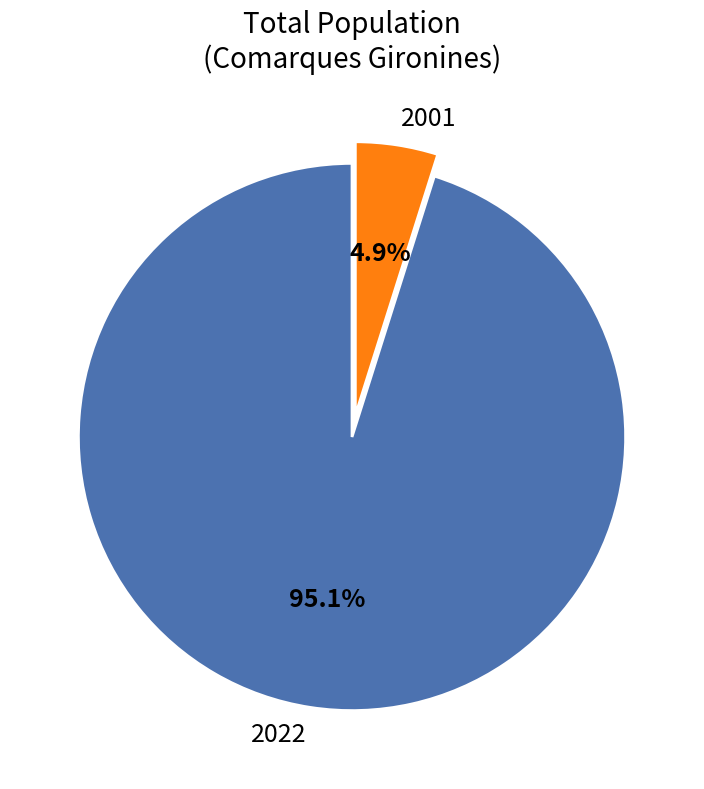

The 2001 slice represents 5% of the pie. True or false?

True